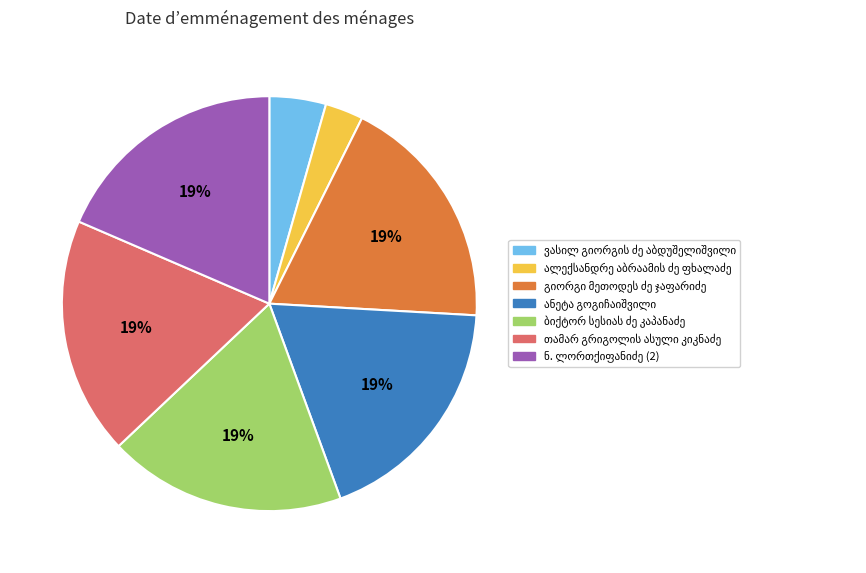

To the nearest percent, what is the average slice percentage?

14%